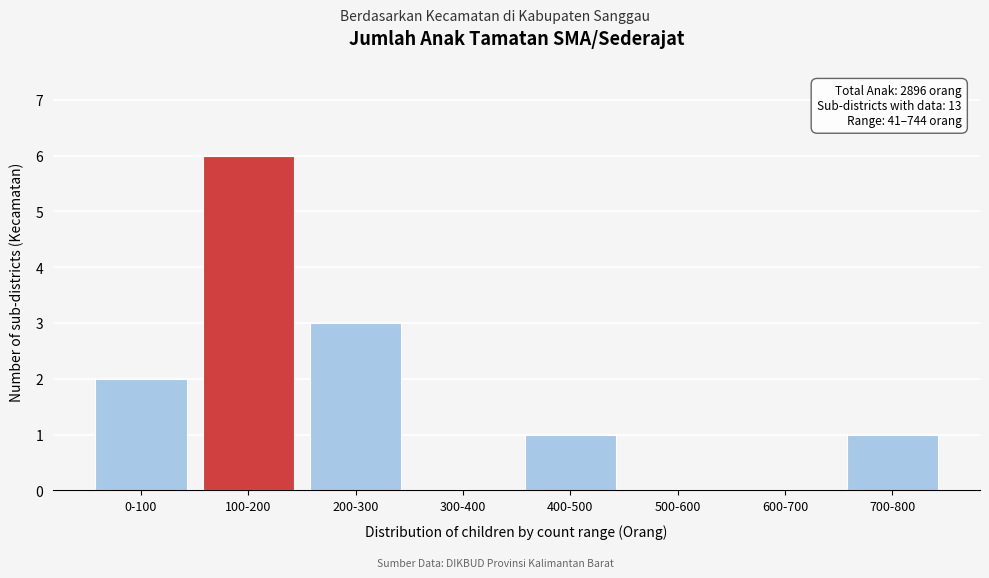

Reading left to right, what are all the values shown in this chart?

0-100=2	100-200=6	200-300=3	300-400=0	400-500=1	500-600=0	600-700=0	700-800=1